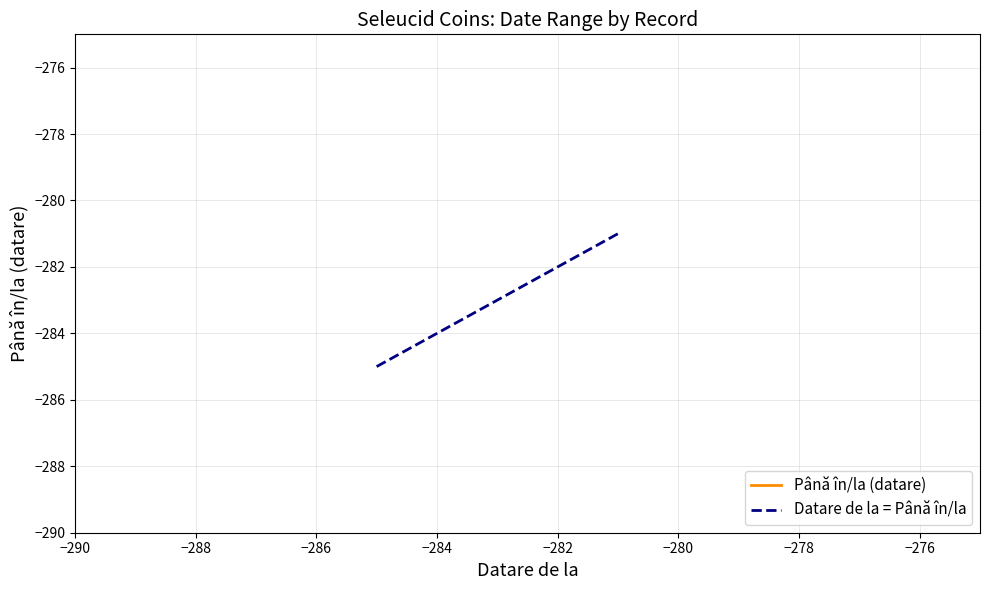

What is the maximum value for Datare de la = Până în/la?

-281.0